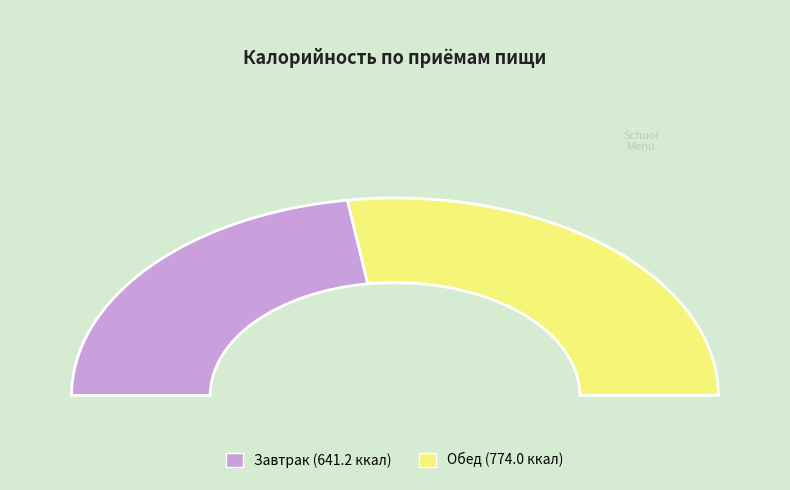

To the nearest percent, what is the difference between the largest and smallest slice percentages?

9%